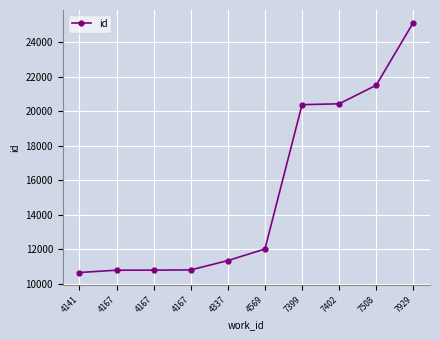

The chart shows a value of 10646 at 4141. True or false?

True